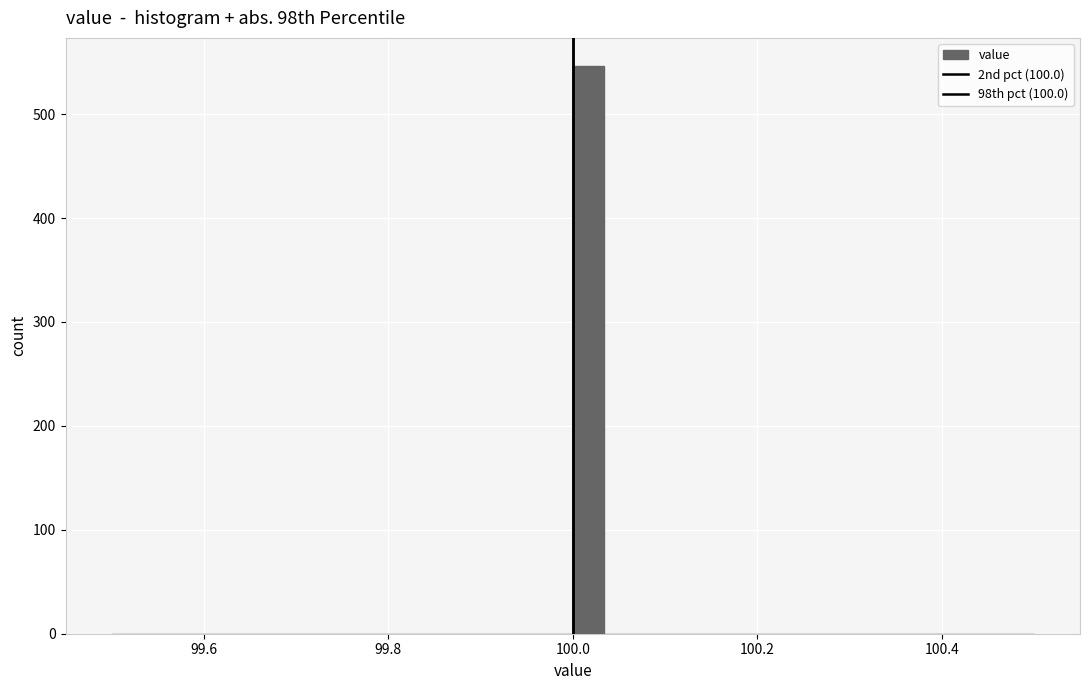

Read against the x-axis, roughly where is the centre of the tallest bar?

100.02